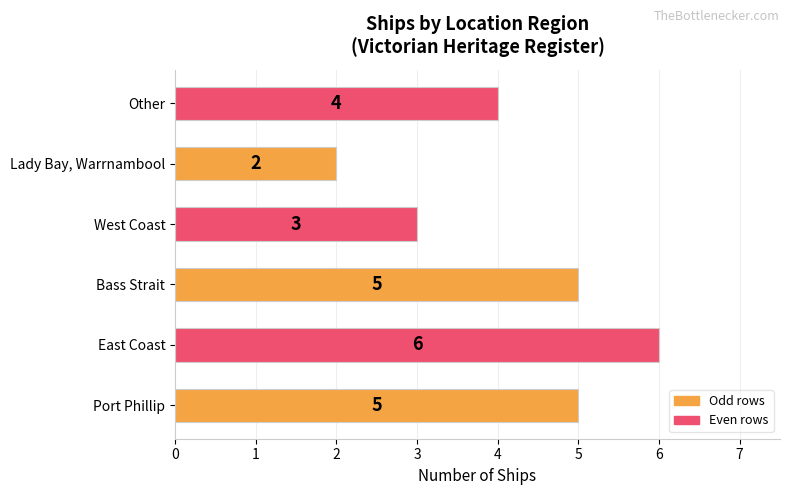

What is the ratio of the value at Bass Strait to the value at West Coast?

1.7